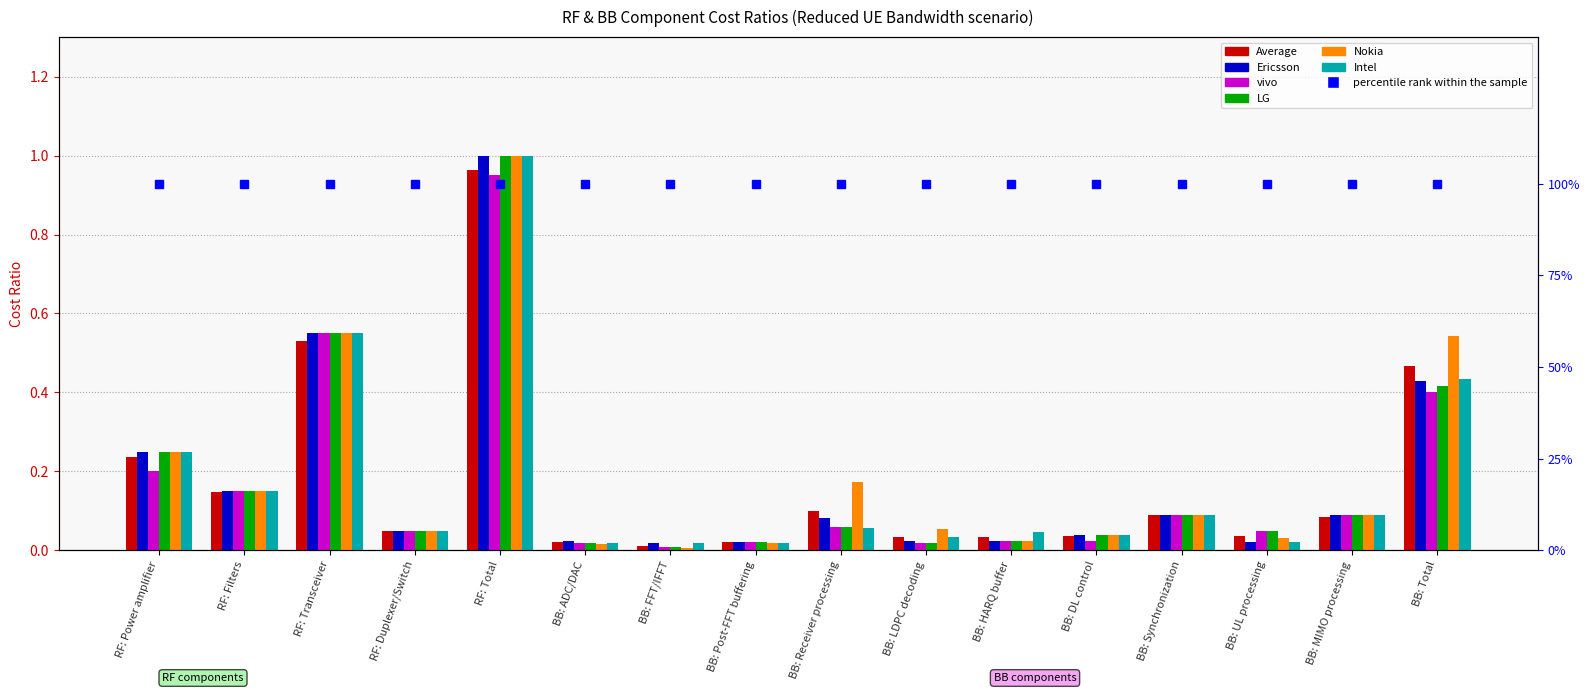

What is the difference between the second highest and second lowest values in the vivo series?

0.5